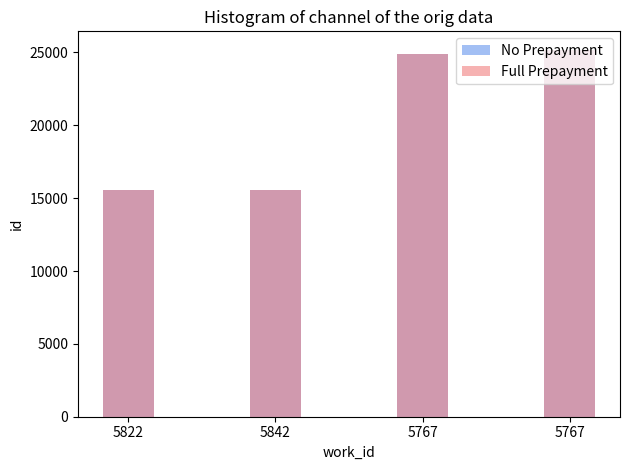

Rank the series at 5767 from lowest to highest value.

No Prepayment, Full Prepayment